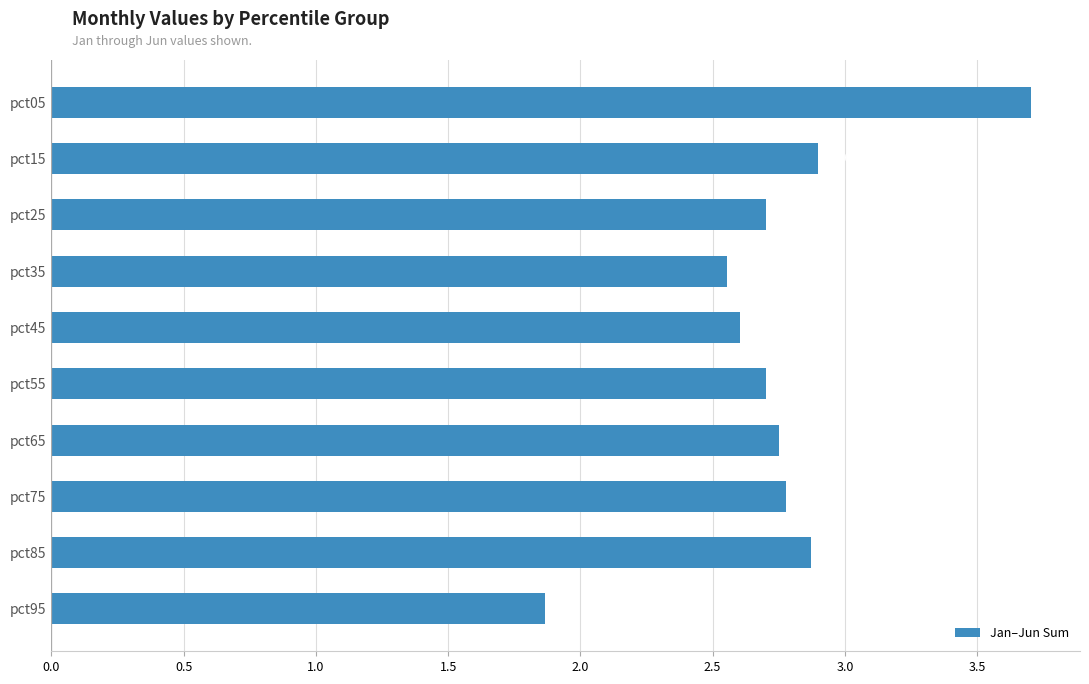

Does the chart contain any negative values?

No